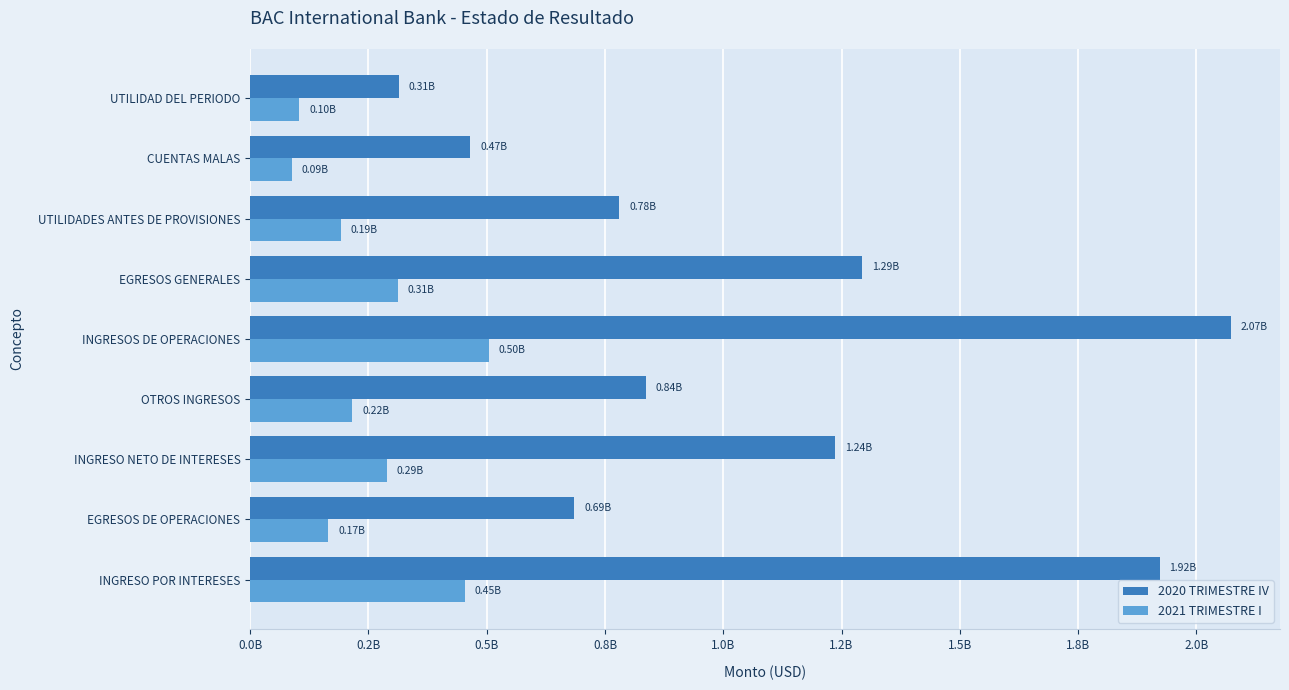

What are all the series names shown in the legend?

2020 TRIMESTRE IV, 2021 TRIMESTRE I